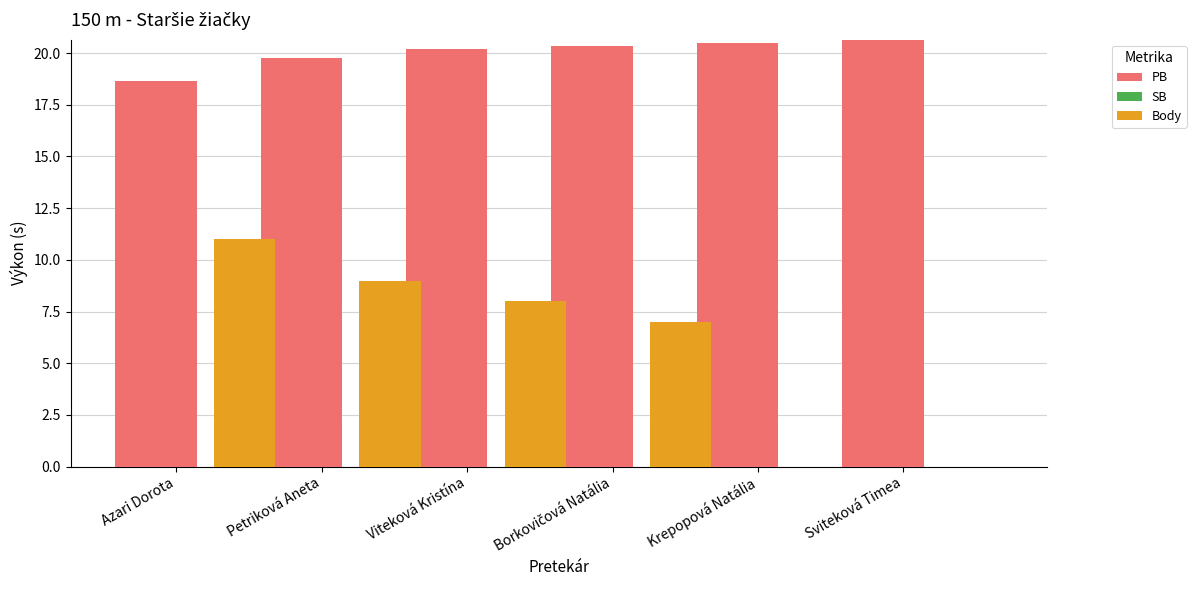

What is the maximum value shown in the chart?

20.6